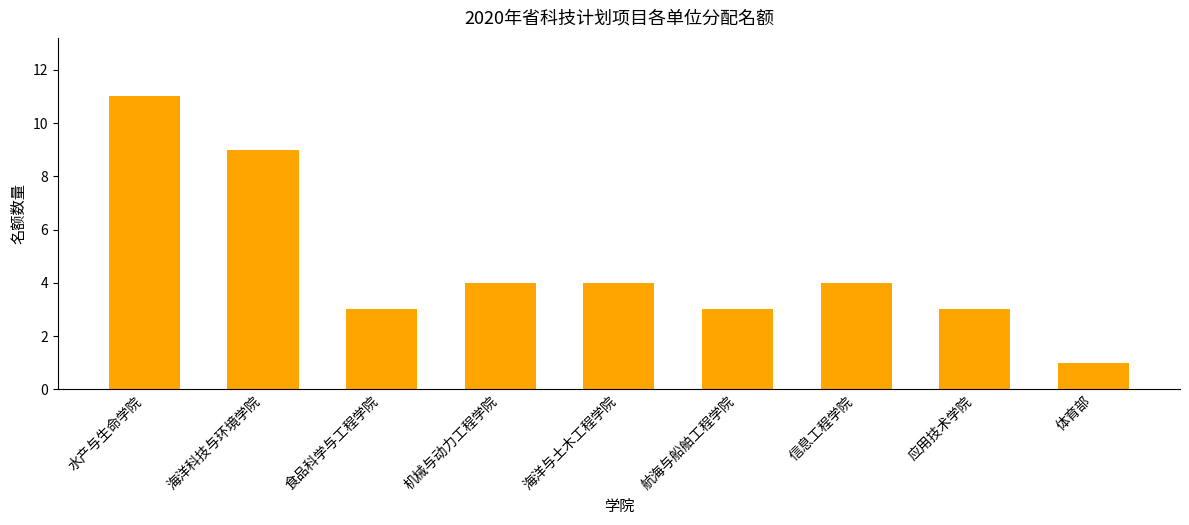

What is the sum of the values at 体育部 and 机械与动力工程学院?

5